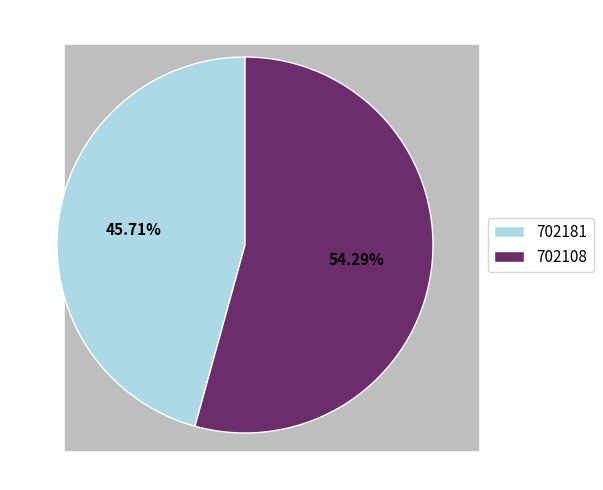

To the nearest percent, what is the average slice percentage?

50%